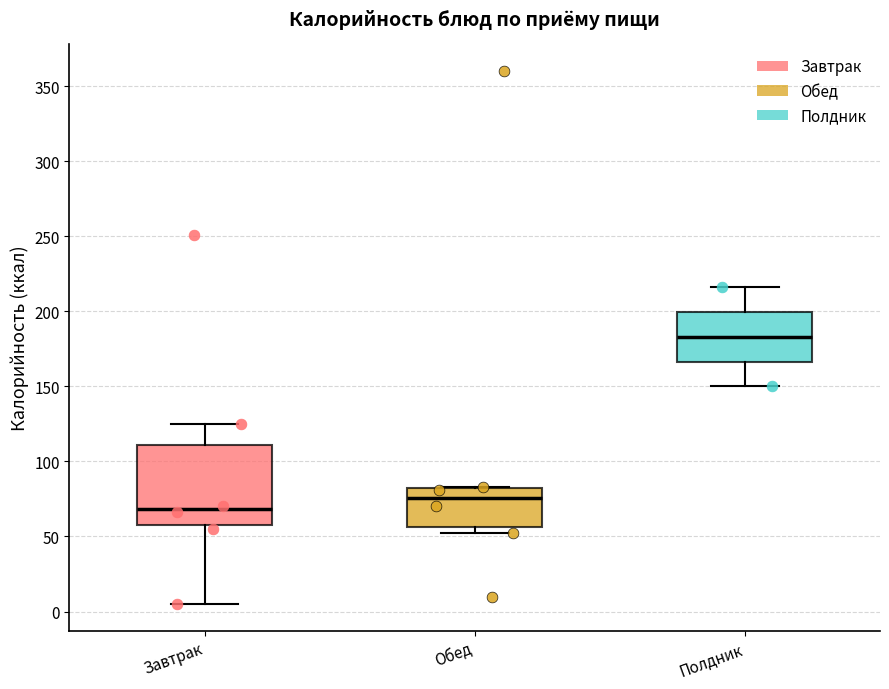

Which box has the lowest median line?

Завтрак